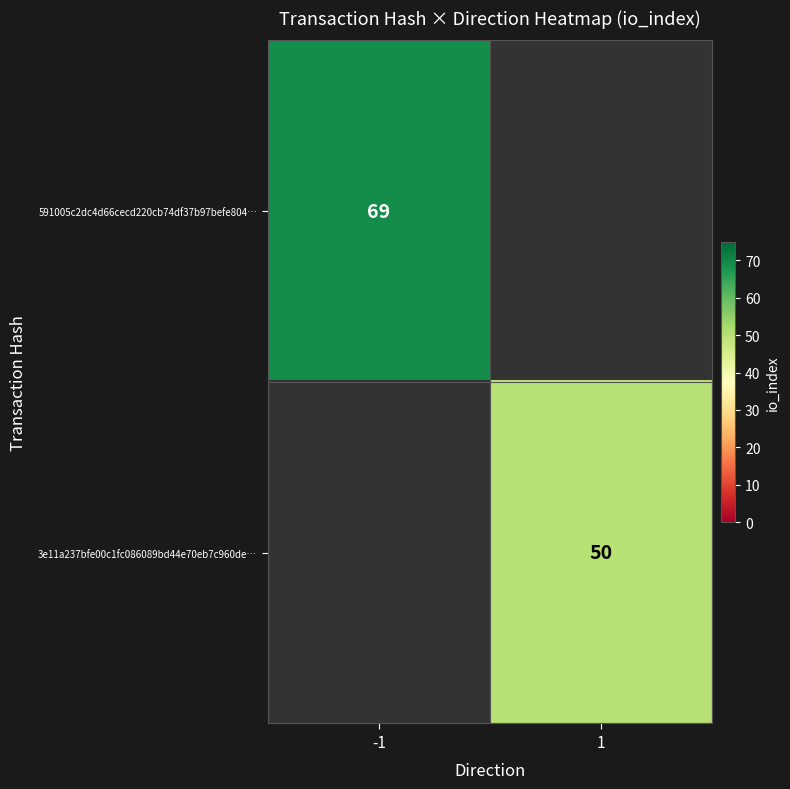

True or false: 591005c2dc4d66cecd220cb74df37b97befe804… has a value of 69 at -1.

True